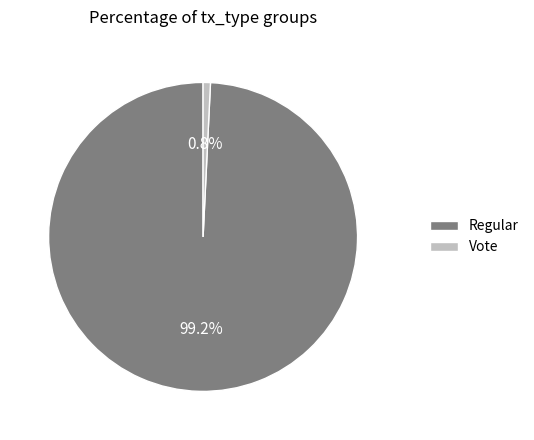

Which has a higher value, Vote or Regular?

Regular